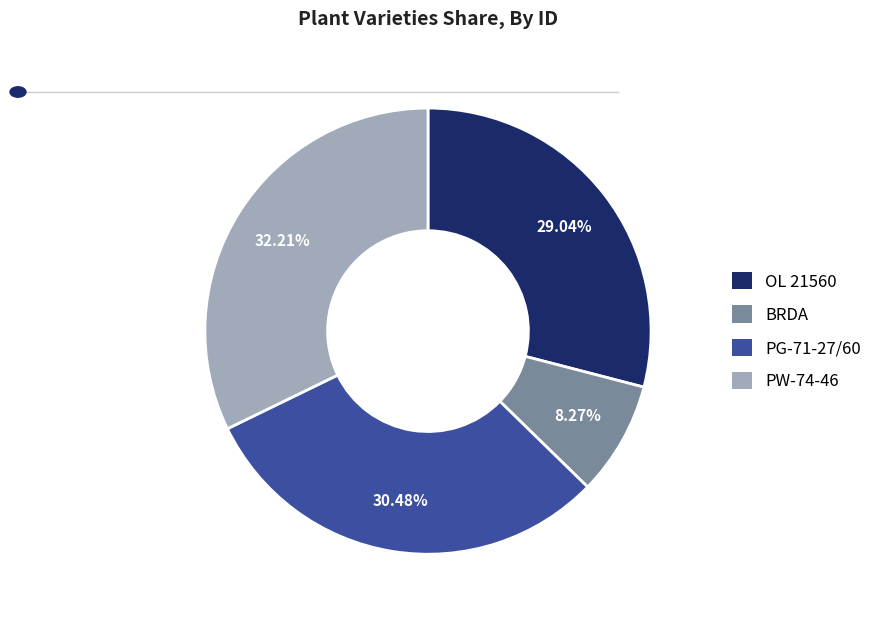

What is the smallest slice in the pie chart?

BRDA